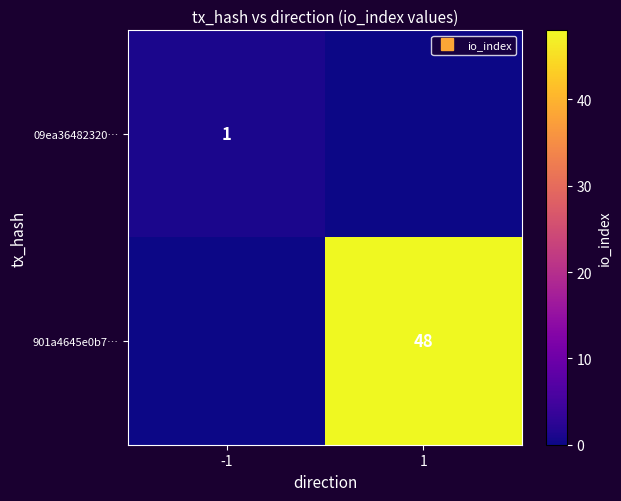

Which series has the widest spread of values?

901a4645e0b7…